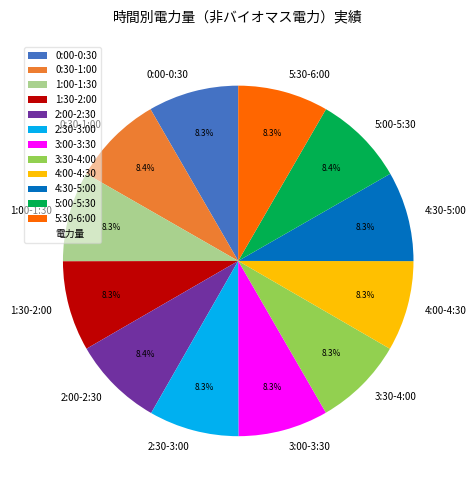

Approximately how many times larger is the value at 0:00-0:30 compared to 3:30-4:00?

1.0